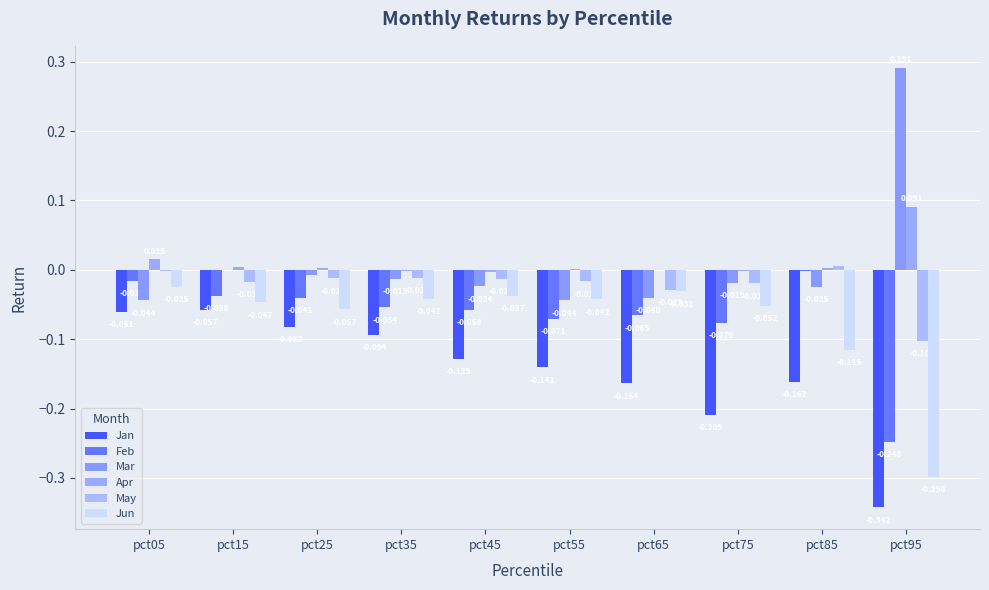

Does the chart contain stacked bars?

No